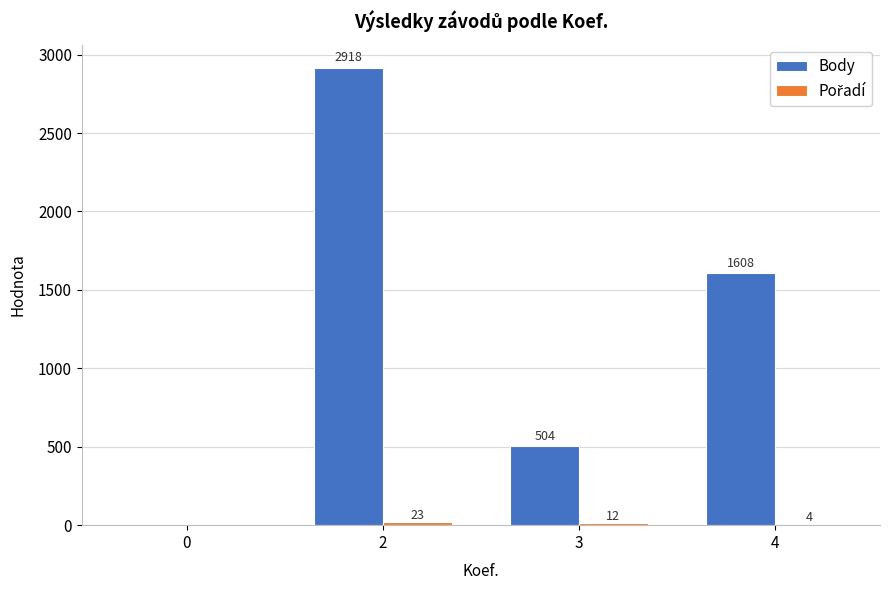

How many Body values are between 504 and 2918?

3